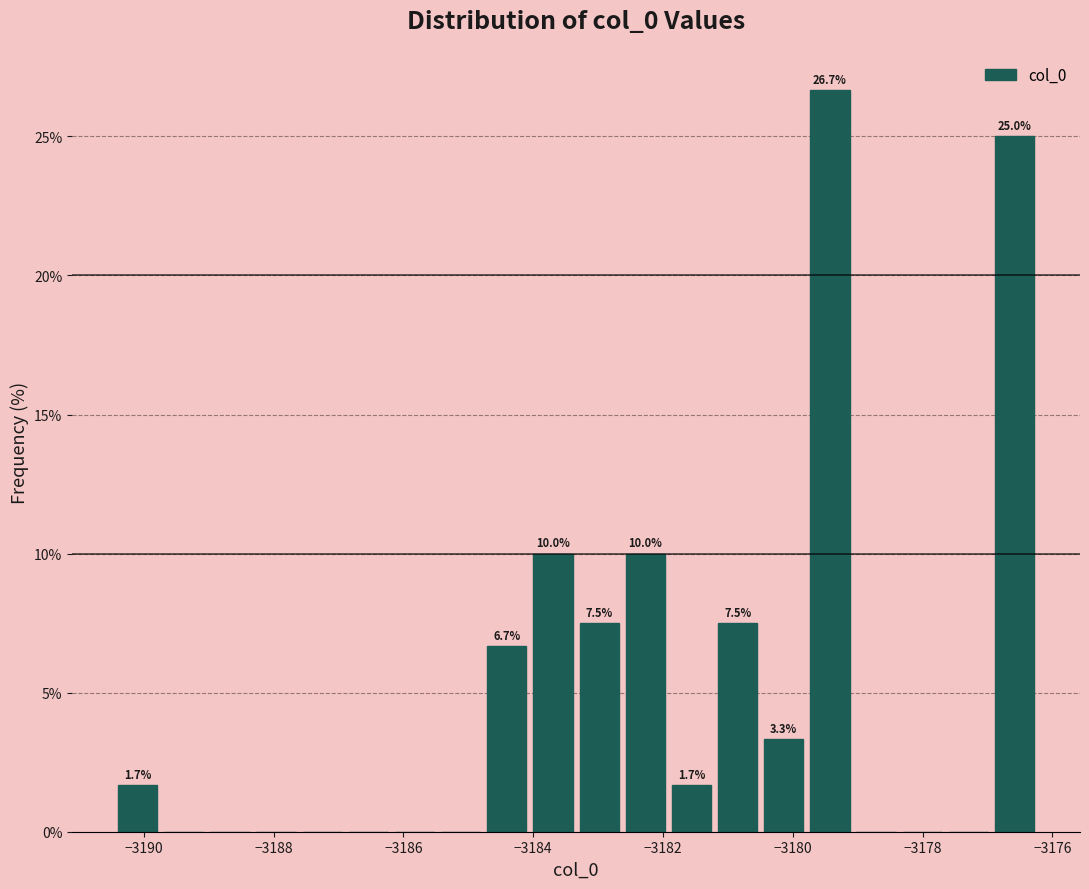

Around what value on the x-axis is the tallest bar? Give the approximate position of its centre, as read against the axis.

-3179.4